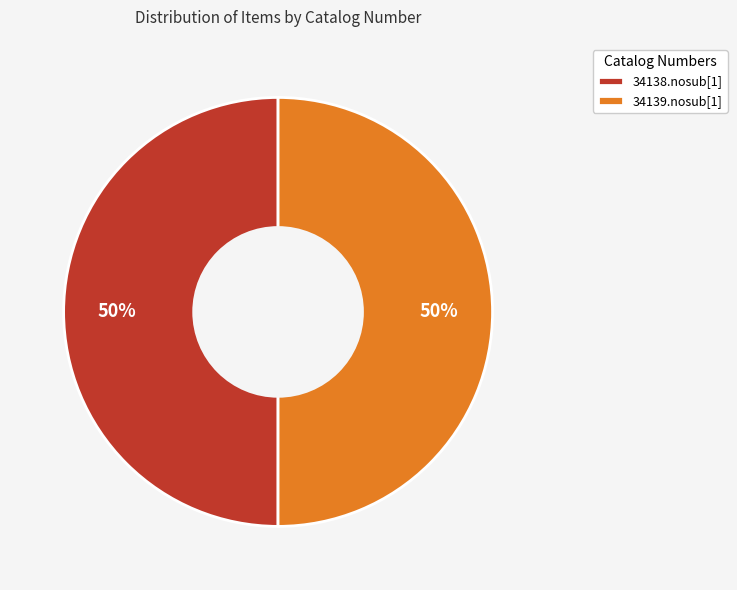

What percentage is the 34138.nosub[1] slice, to the nearest percent?

50%